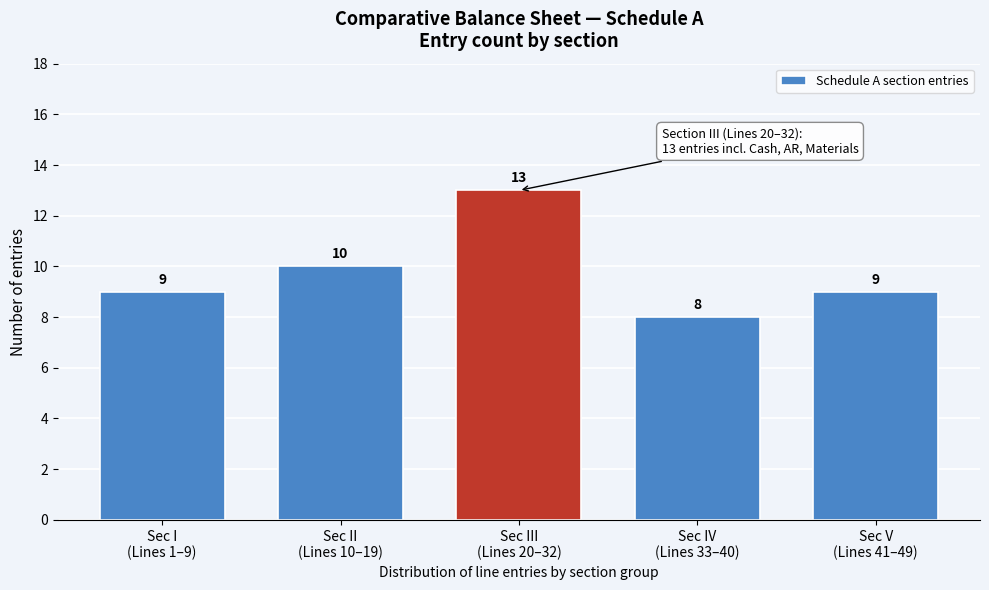

Reading left to right, transcribe all the data shown in this chart.

9	10	13	8	9